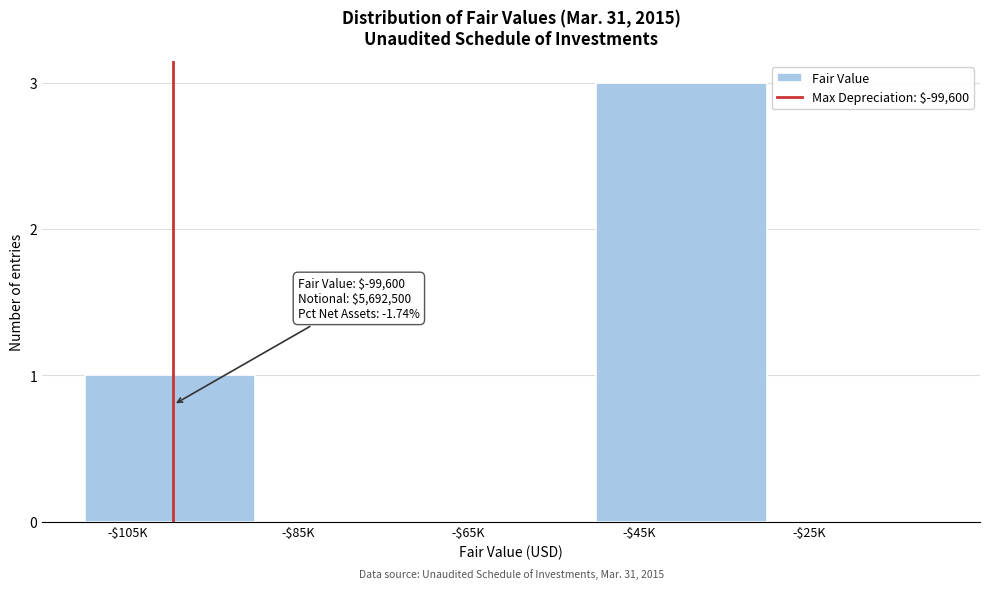

What is the sum of all values?

4